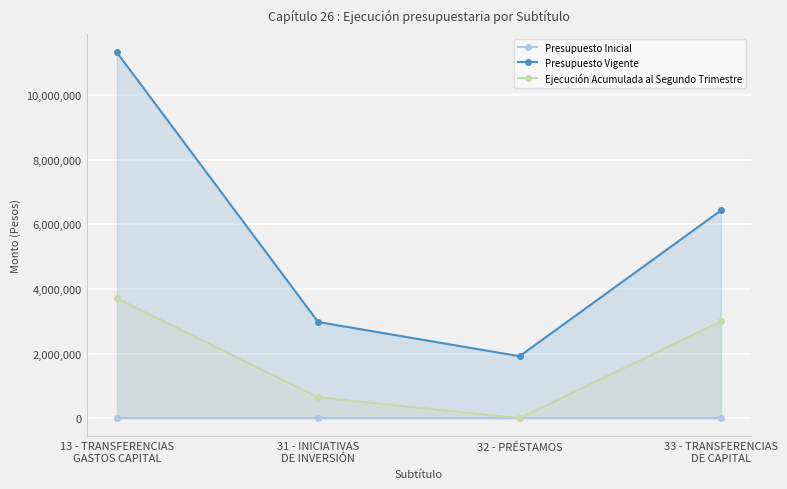

Reading right to left, what are all the values shown in this chart?

Presupuesto Inicial: 33 - TRANSFERENCIAS
DE CAPITAL=0	32 - PRÉSTAMOS=0	31 - INICIATIVAS
DE INVERSIÓN=0	13 - TRANSFERENCIAS
GASTOS CAPITAL=0
Presupuesto Vigente: 33 - TRANSFERENCIAS
DE CAPITAL=6431143	32 - PRÉSTAMOS=1918000	31 - INICIATIVAS
DE INVERSIÓN=2977800	13 - TRANSFERENCIAS
GASTOS CAPITAL=11326943
Ejecución Acumulada al Segundo Trimestre: 33 - TRANSFERENCIAS
DE CAPITAL=2995181	32 - PRÉSTAMOS=0	31 - INICIATIVAS
DE INVERSIÓN=646645	13 - TRANSFERENCIAS
GASTOS CAPITAL=3707810